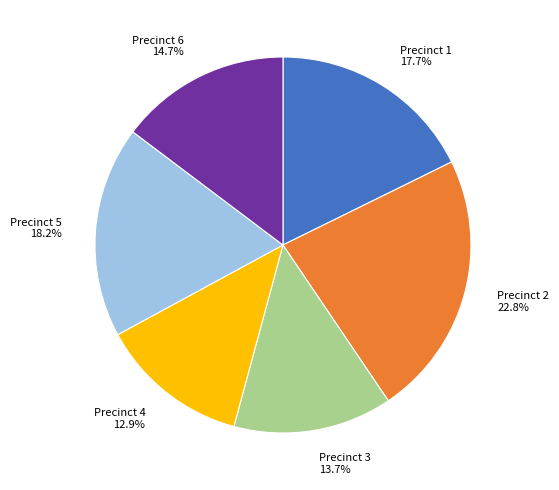

True or false: Precinct 3 accounts for 5% of the total.

False